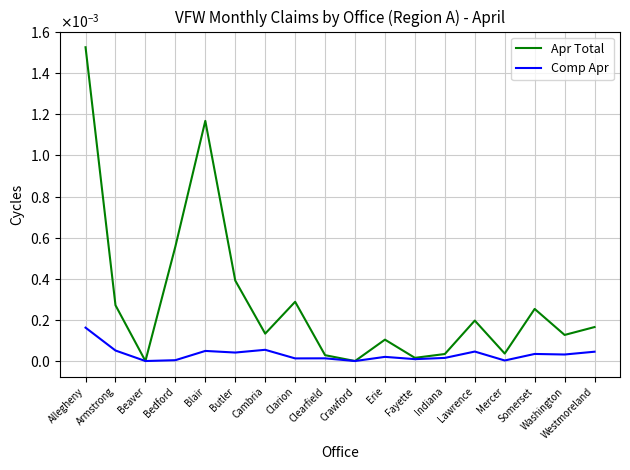

At which category is the sum across all series the highest?

Allegheny